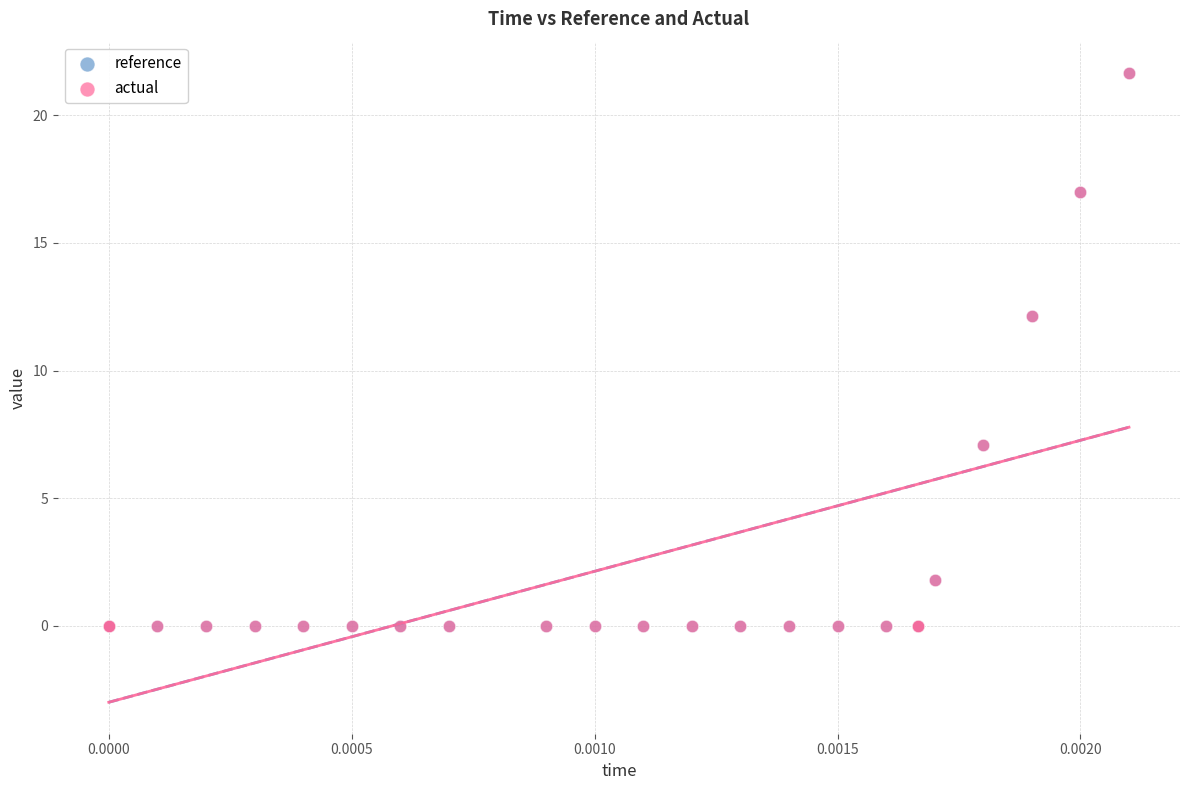

What are all the series names shown in the legend?

reference, actual